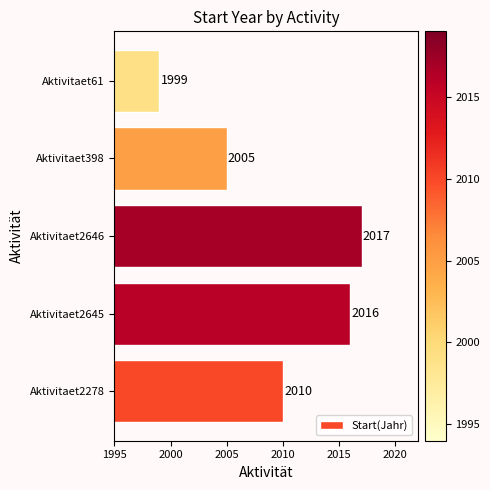

The chart shows a value of 2005 at Aktivitaet398. True or false?

True